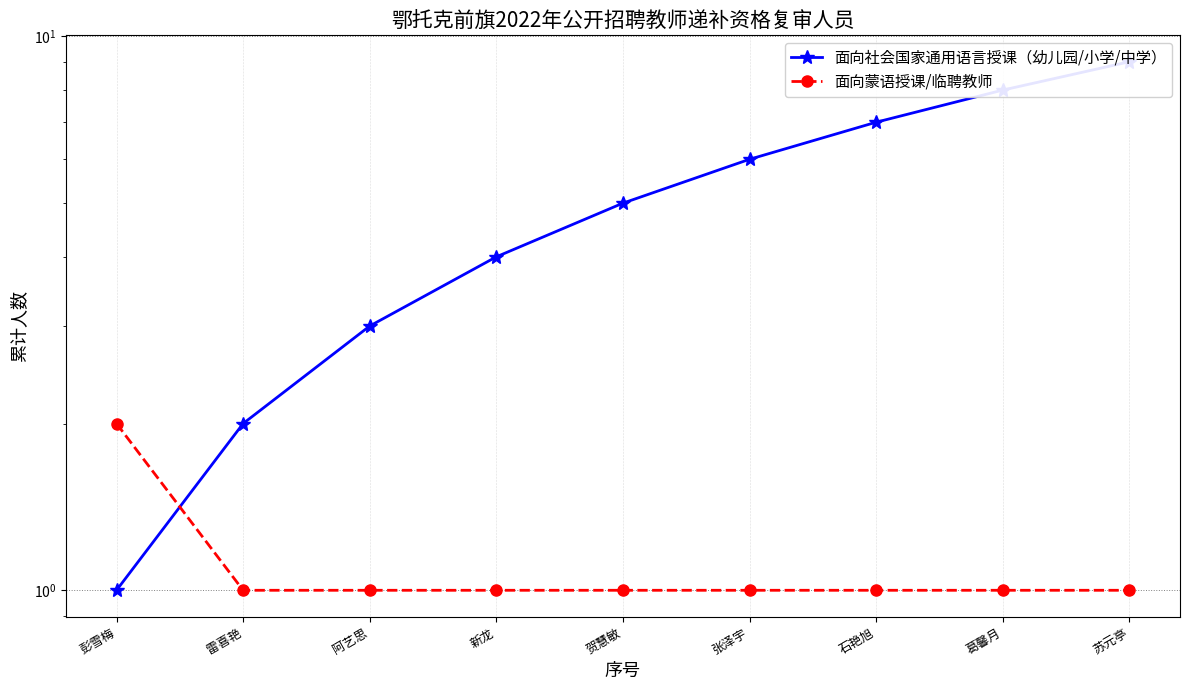

Count the 面向社会国家通用语言授课（幼儿园/小学/中学） values in the range 3 to 7.

5